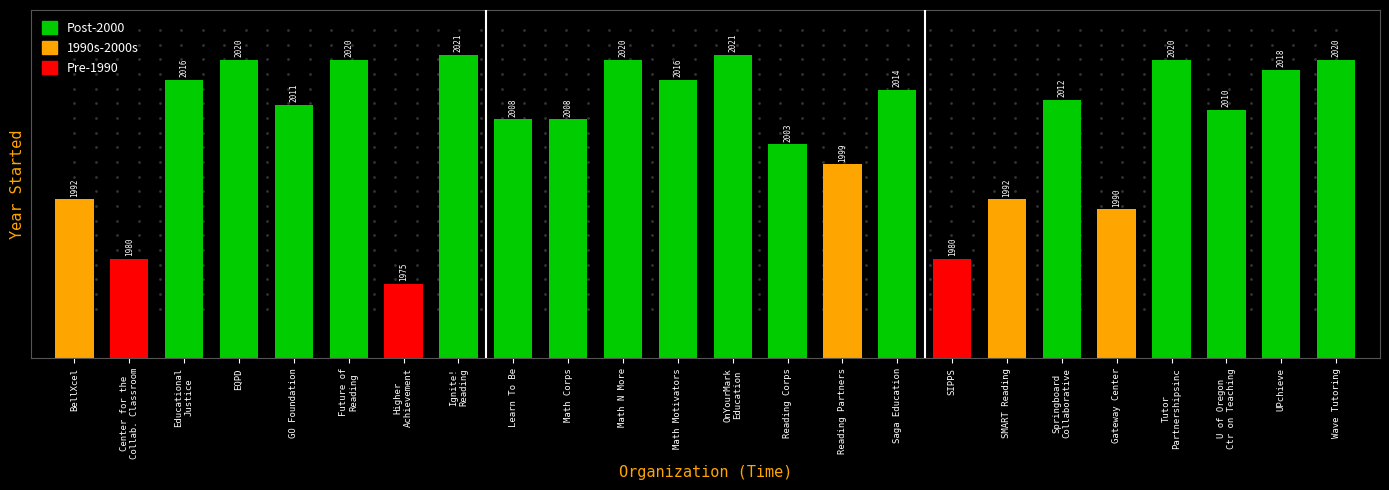

Where is the data nearest to the value 1998?

Reading Partners